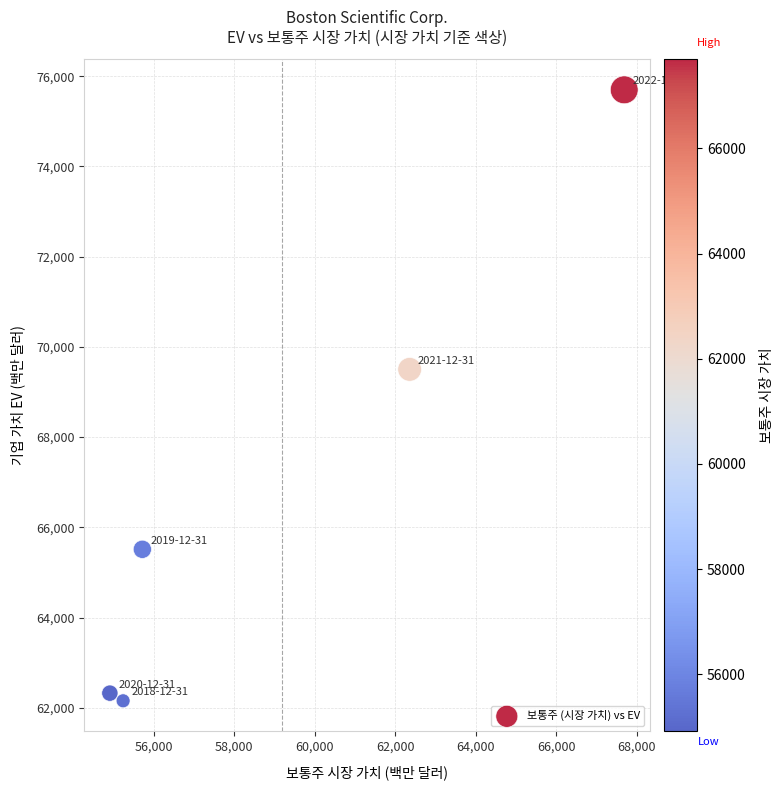

What Y value in the scatter plot is closest to 68927?

69502